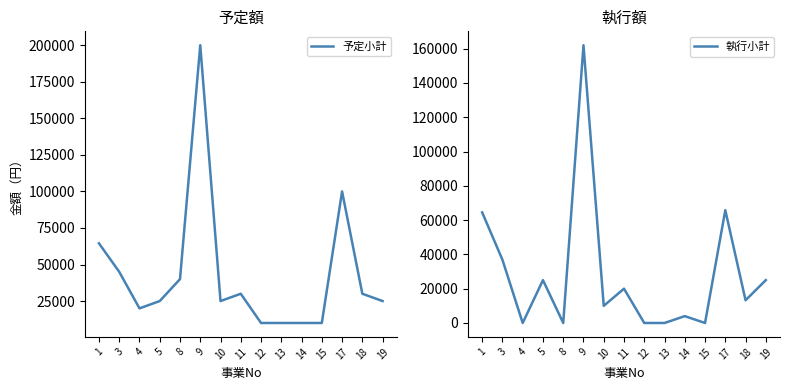

Which series changed the most between 5 and 19?

予定小計